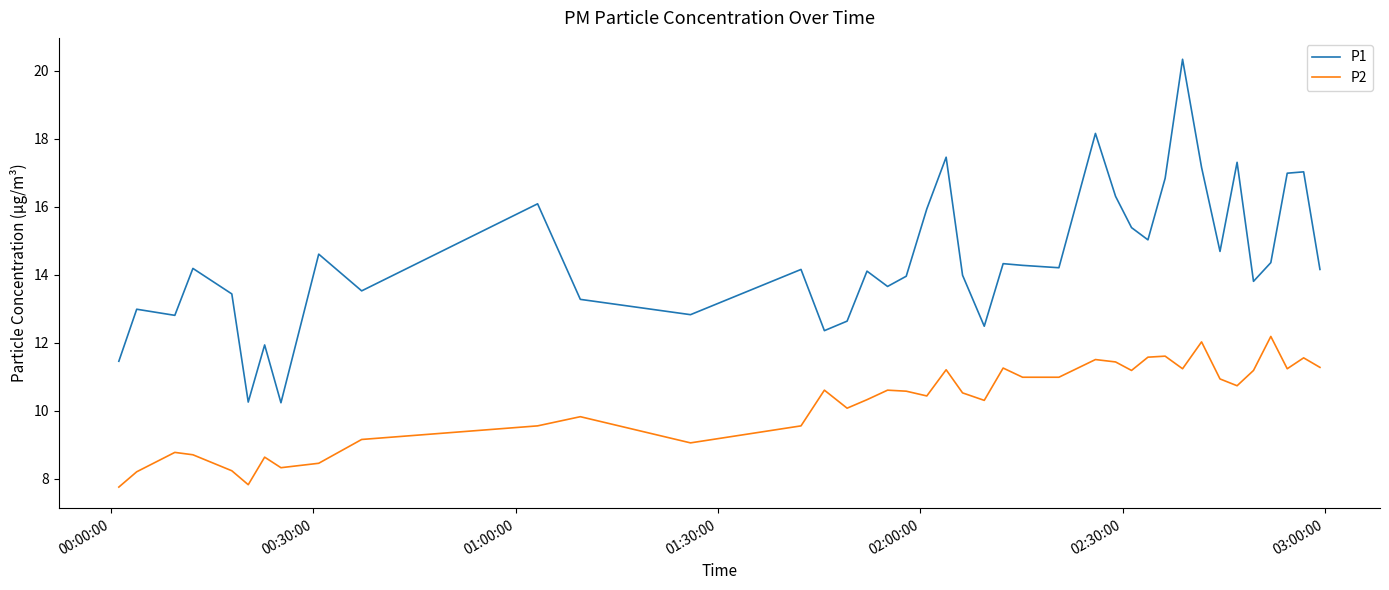

Which series has the largest total across all categories?

P1